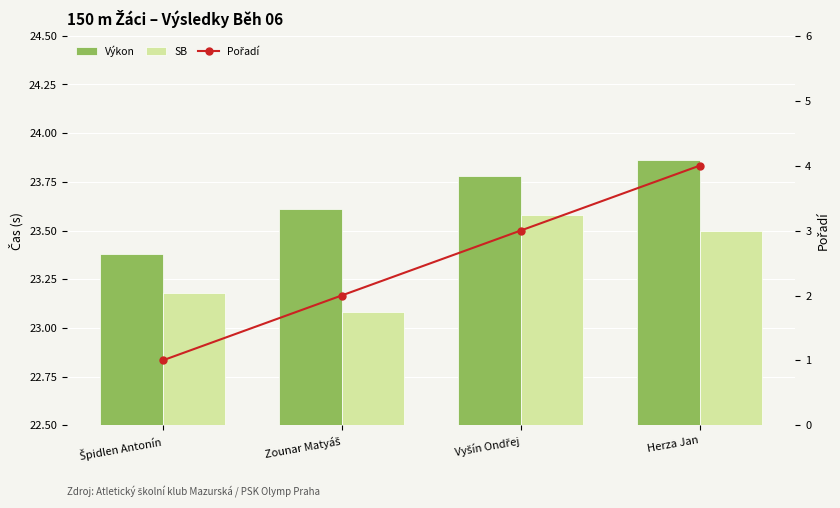

Rank the categories by SB value from lowest to highest.

Zounar Matyáš, Špidlen Antonín, Herza Jan, Vyšín Ondřej